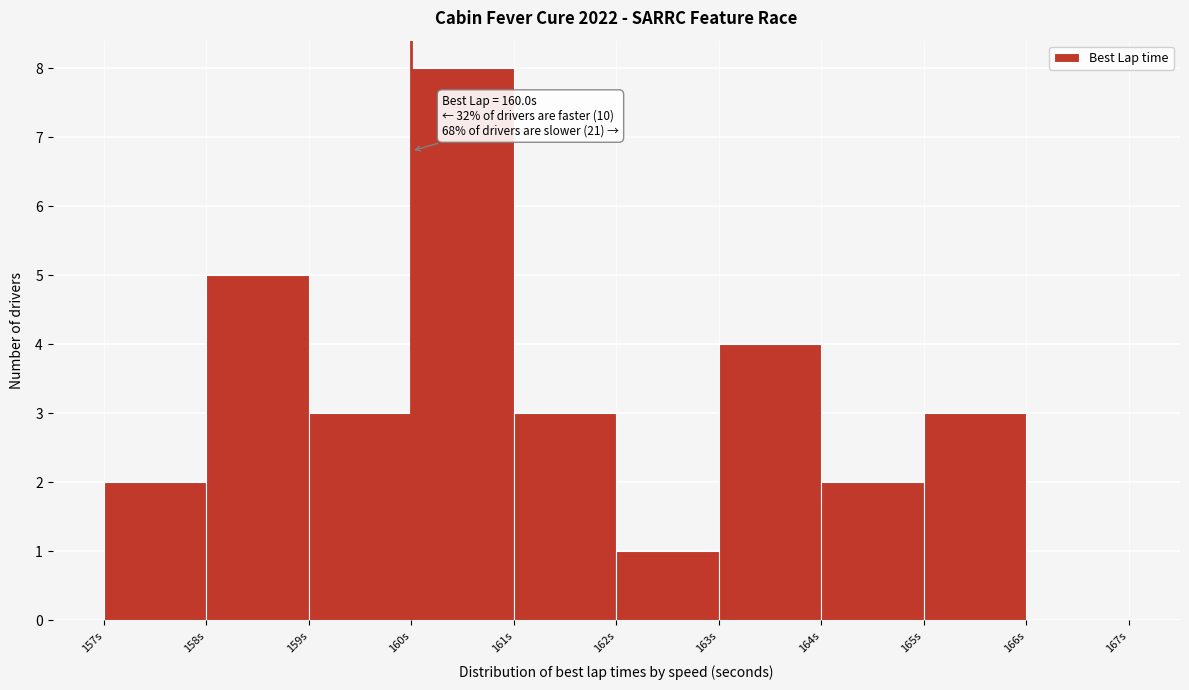

Over which range of the x-axis is the bar tallest?

160 to 161